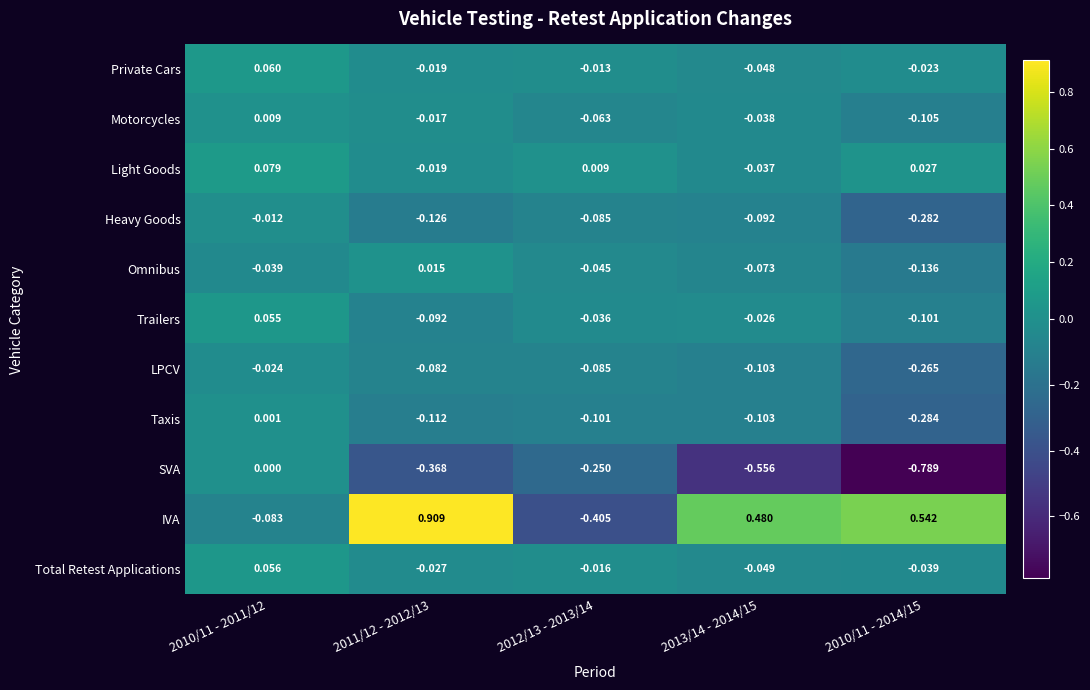

At how many categories does at least one series exceed 0?

5